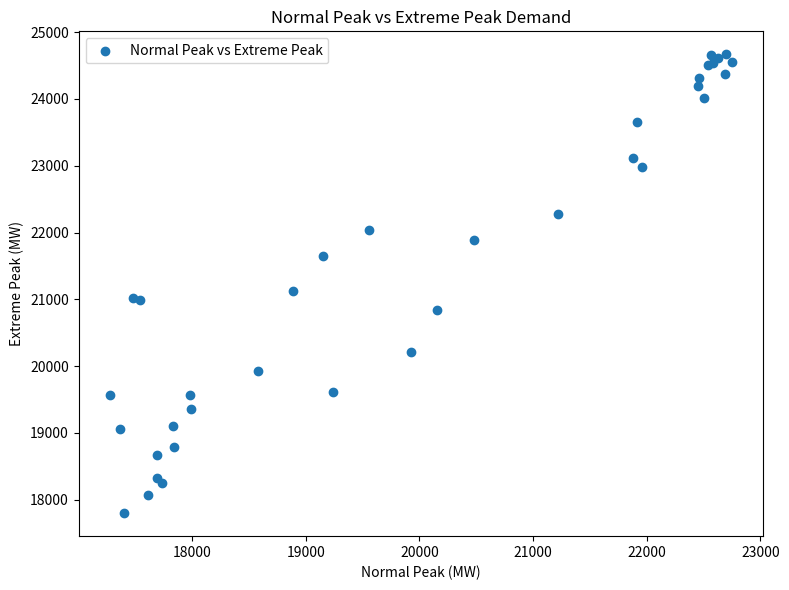

What Y value in the scatter plot is closest to 21233?

21119.1